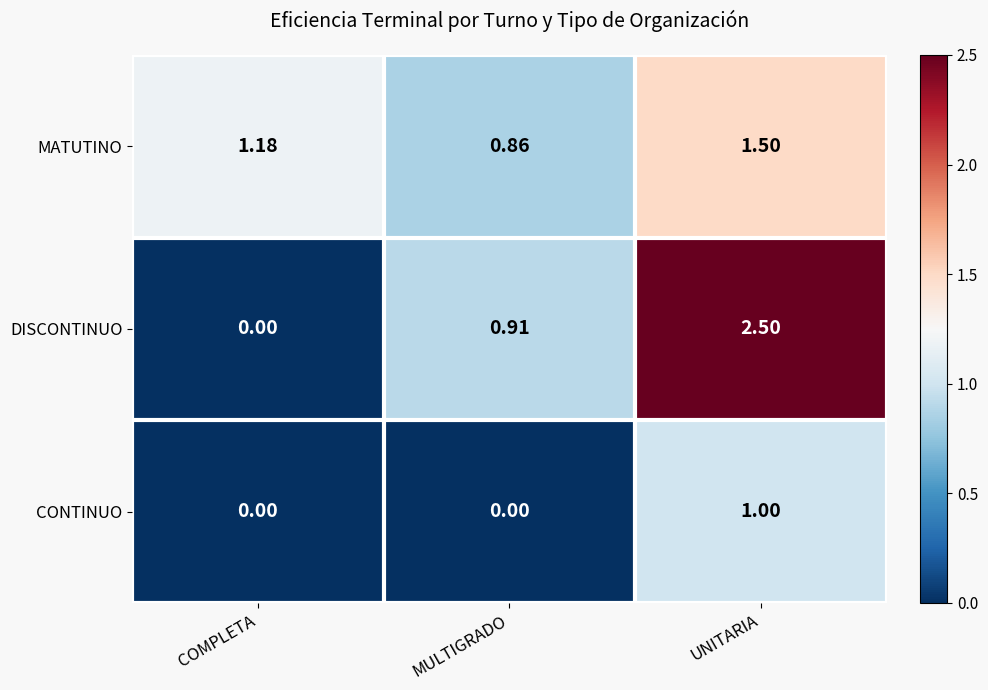

Which series has the largest range (max minus min)?

DISCONTINUO